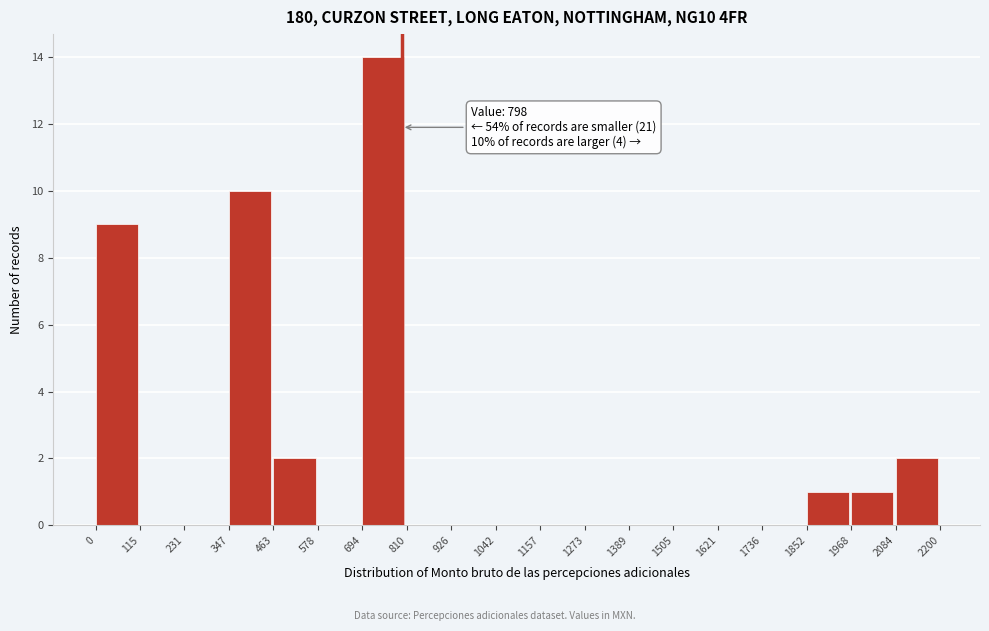

Over which range of the x-axis is the bar tallest?

694 to 810